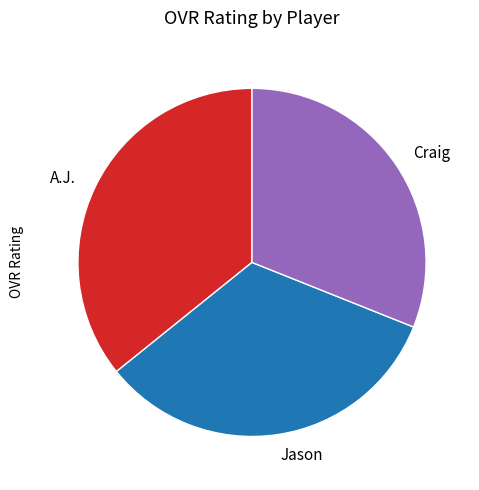

Rank the categories by value from lowest to highest.

Craig, Jason, A.J.